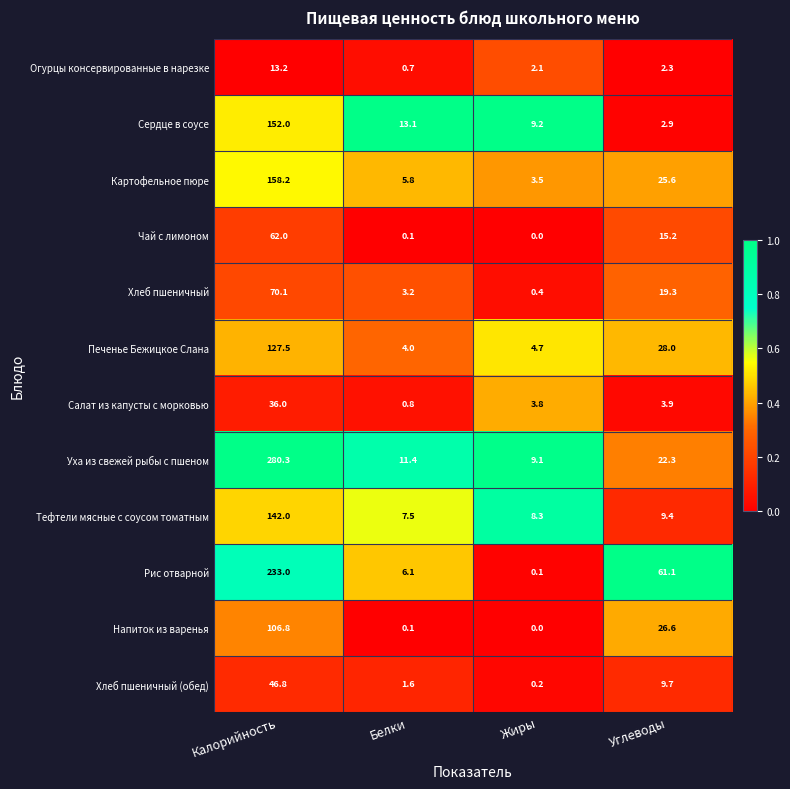

Is the value of Хлеб пшеничный at Жиры greater than the value of Печенье Бежицкое Слана at Калорийность?

No